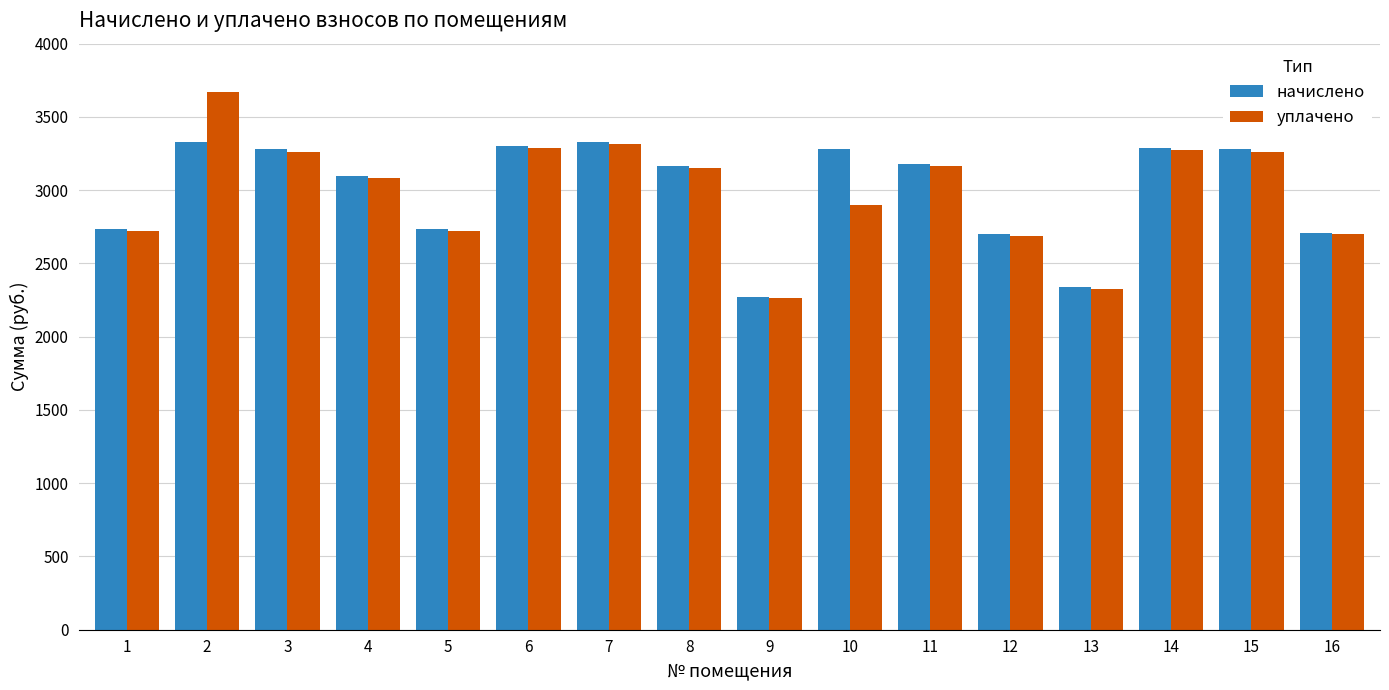

True or false: начислено has a value of 1736.2 at 6.

False